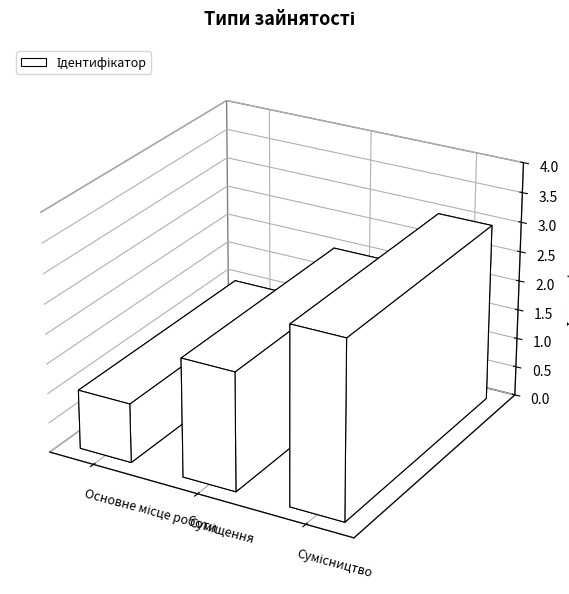

What is the value of the 2nd bar from the left?

2